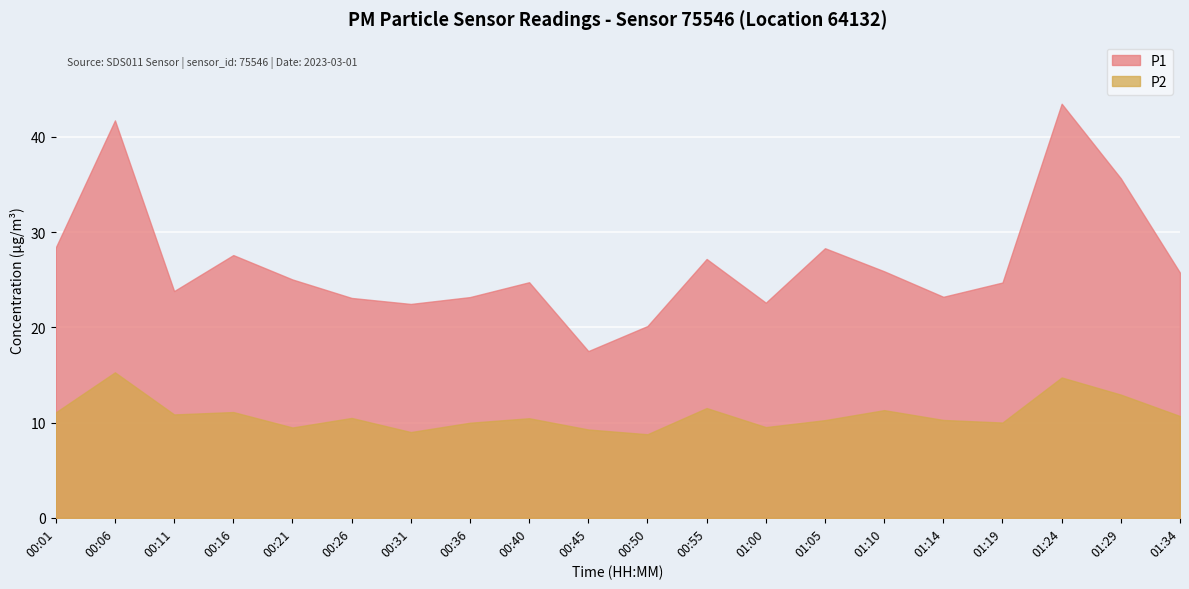

True or false: P1 and P2 cross at least once.

False